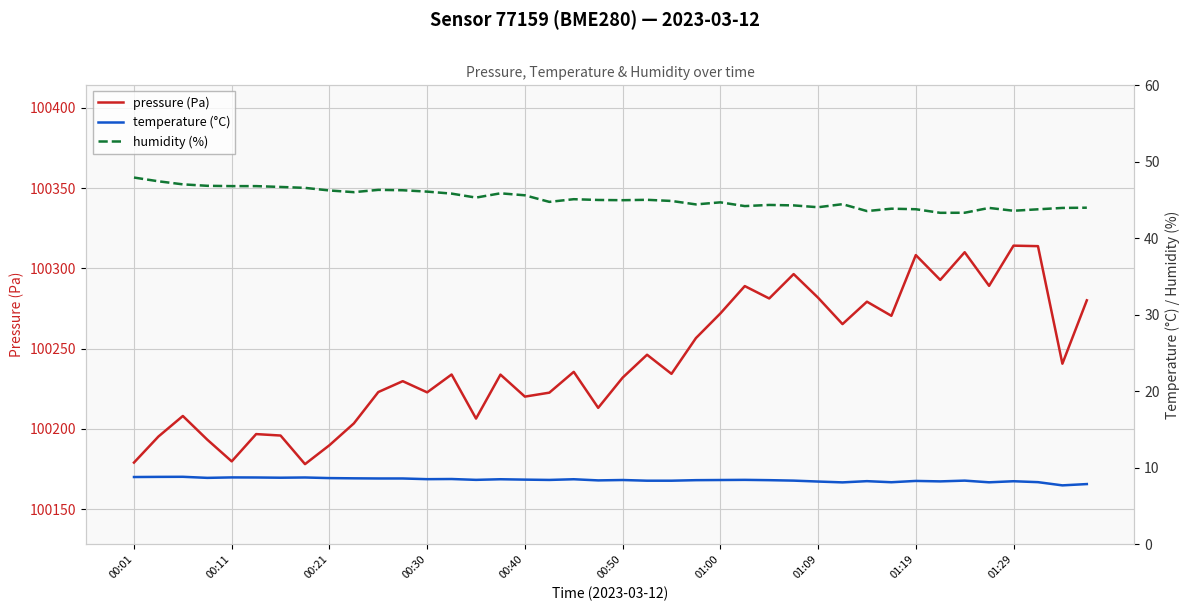

What is the minimum value for humidity (%)?

43.3